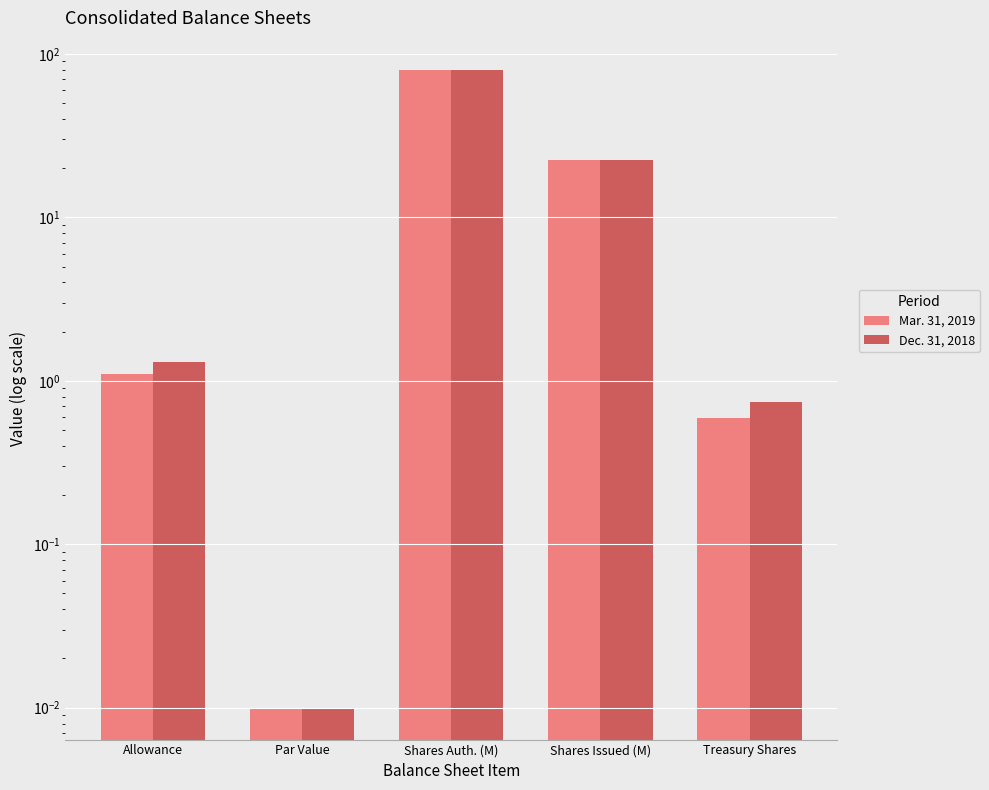

What is the difference between the maximum and second lowest values in the Mar. 31, 2019 series?

79.4